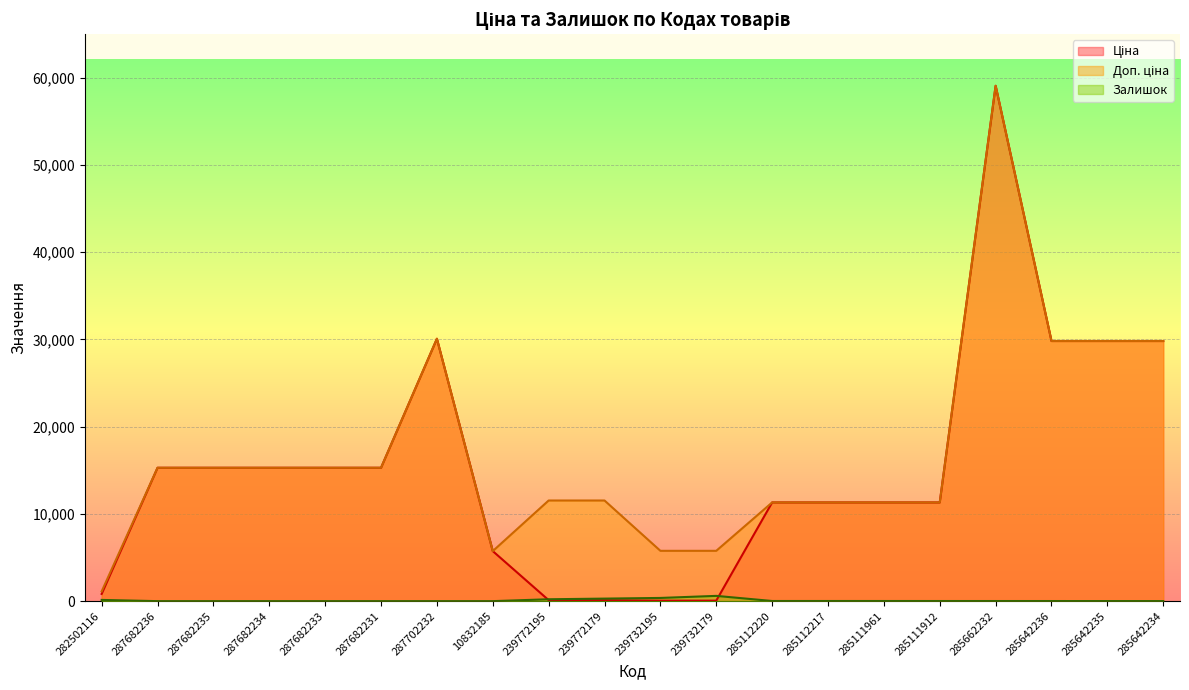

What is the average value of the Ціна series?

15360.6